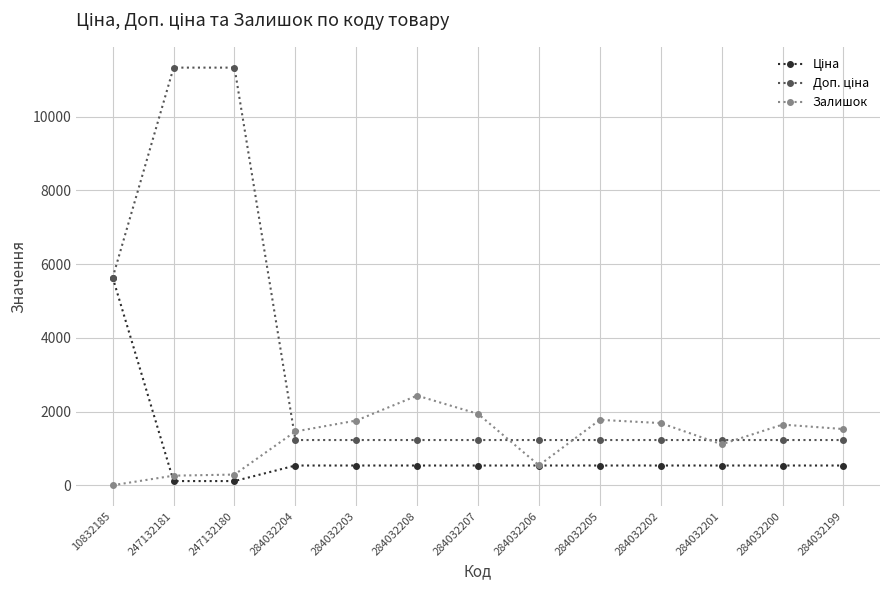

What is the maximum value shown in the chart?

11334.0